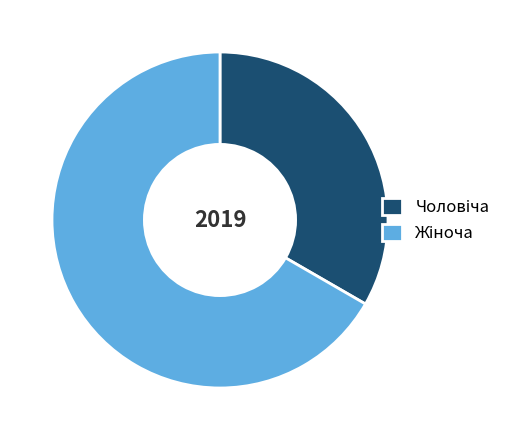

Does any single category account for the majority?

Yes